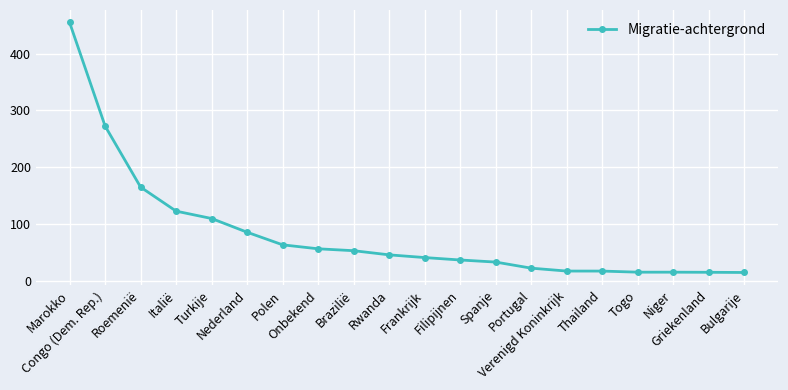

What is the label of the 19th point from the left?

Griekenland